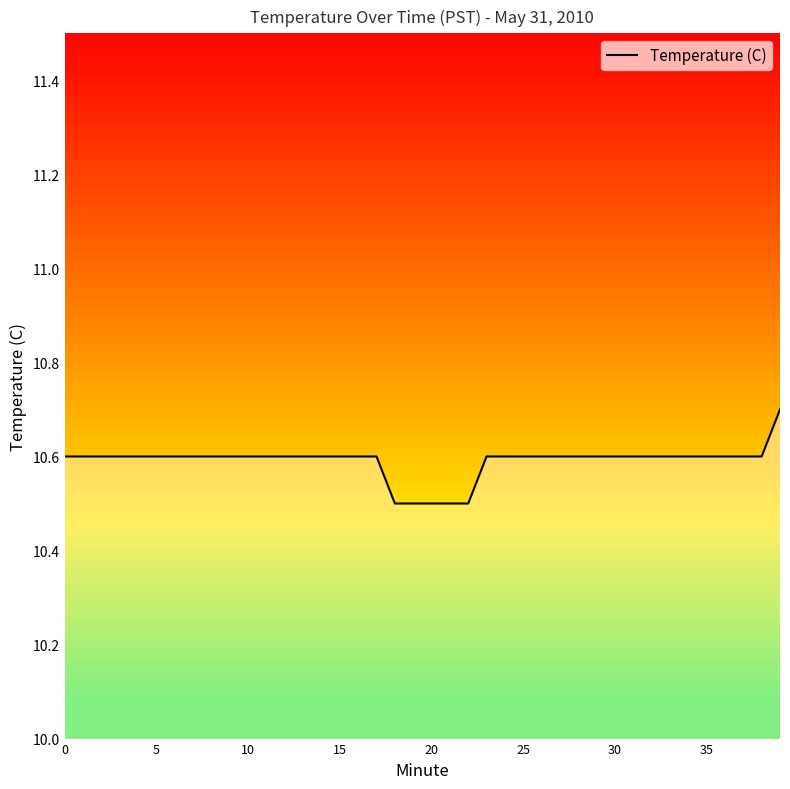

True or false: there are more than 0 points higher than both neighbors.

False